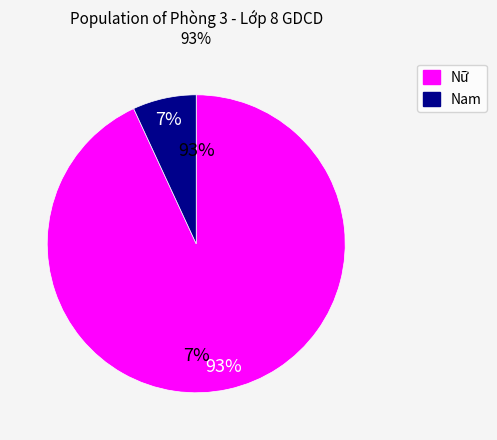

Is Nam the majority of the pie?

No